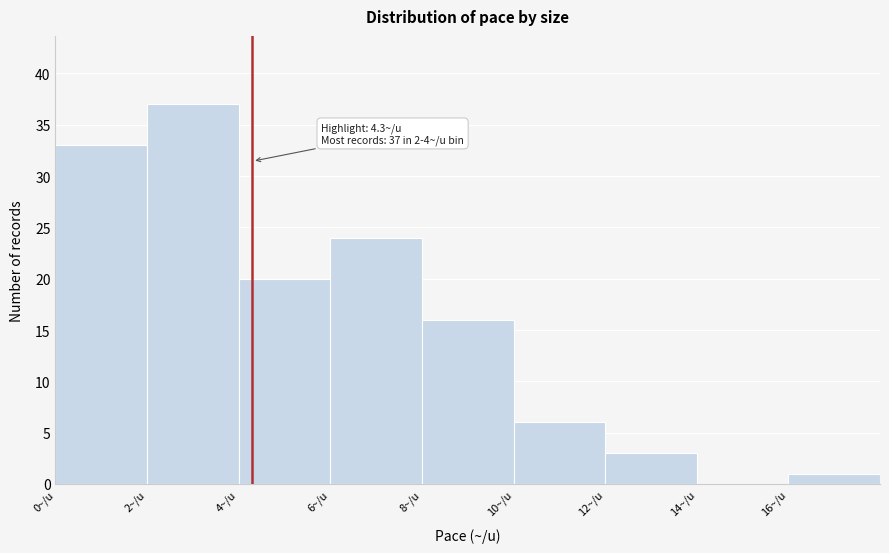

Which range on the x-axis has the tallest bar?

2 to 4